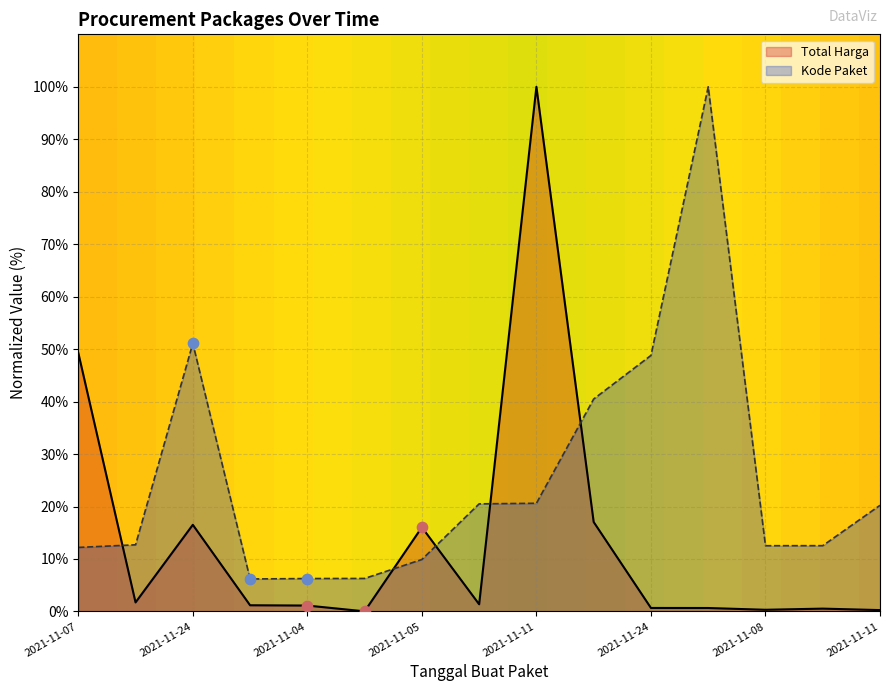

At how many categories does at least one series exceed 31?

6